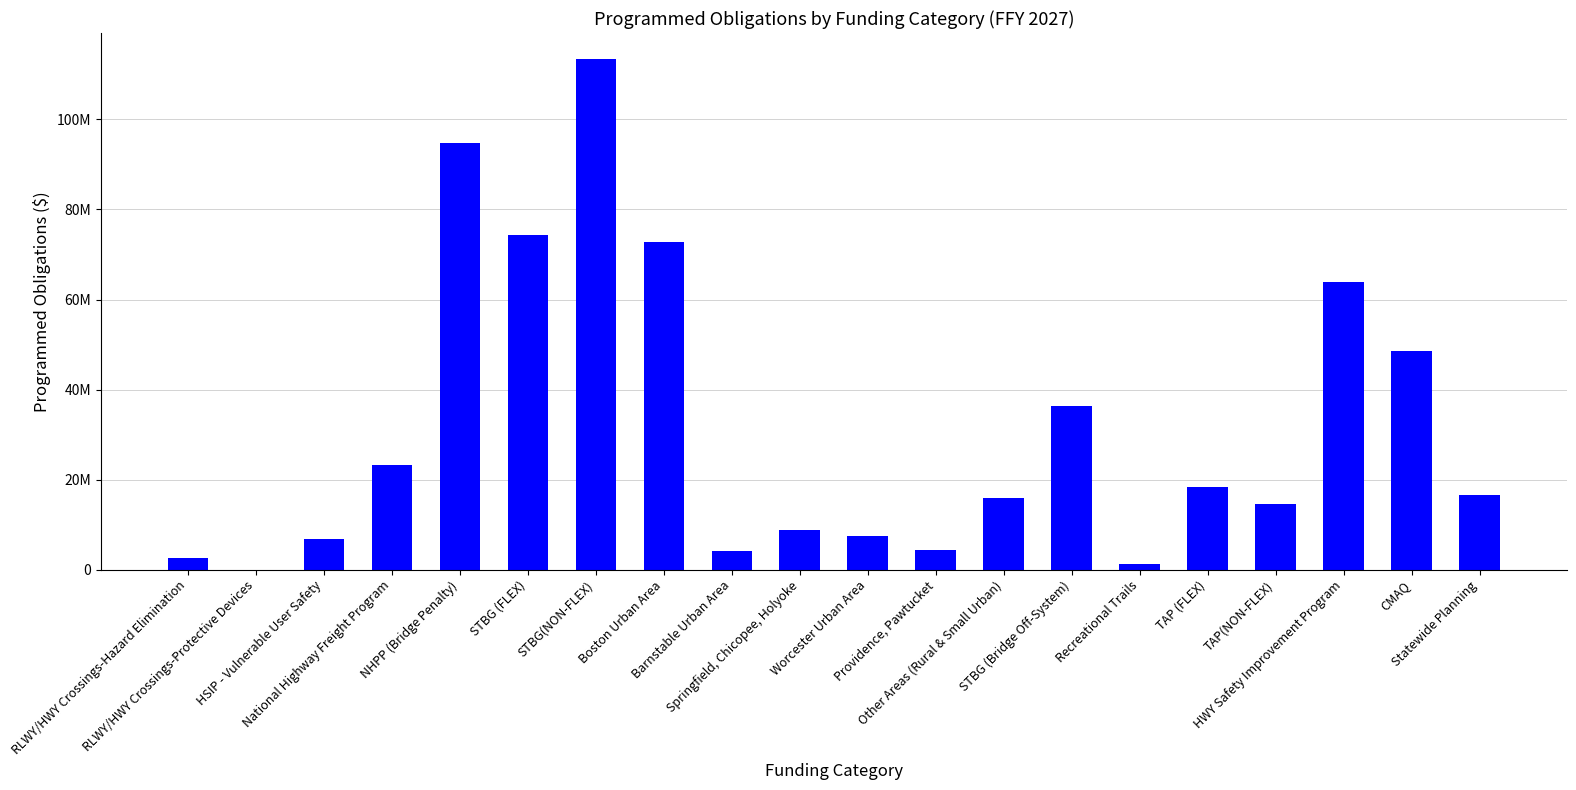

Where is the data nearest to the value 56760116?

HWY Safety Improvement Program